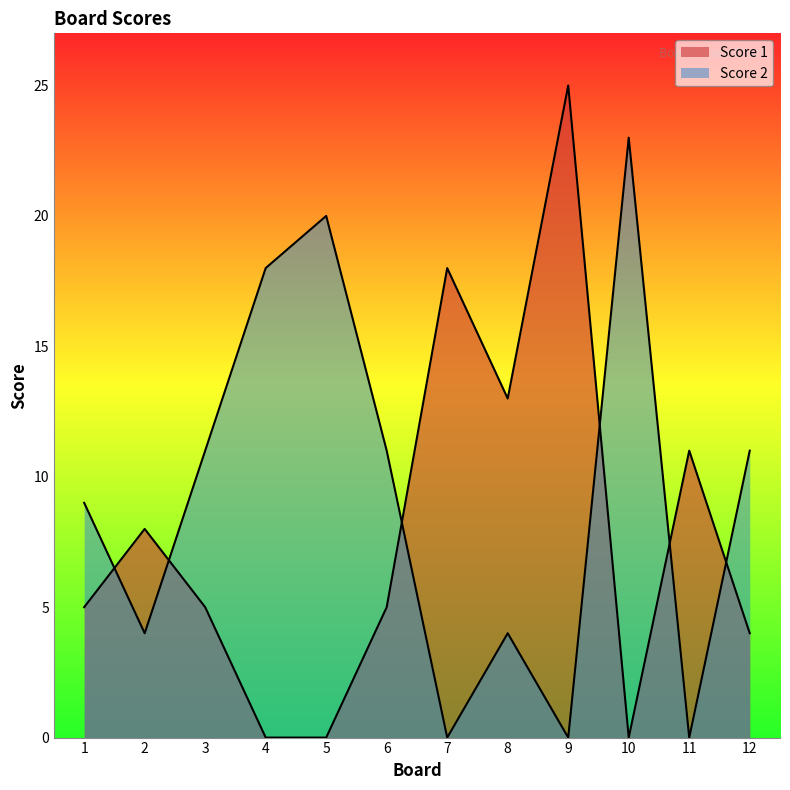

How many times do Score 1 and Score 2 cross each other?

6